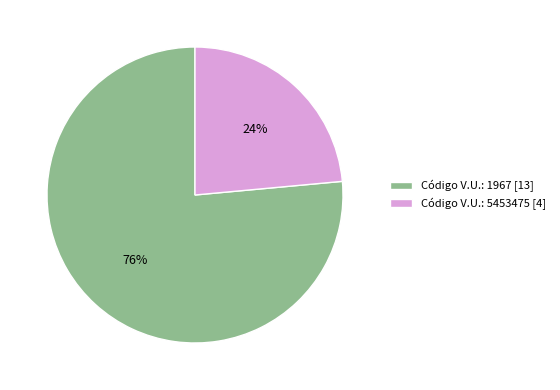

What is the smallest slice in the pie chart?

Código V.U.: 5453475 [4]